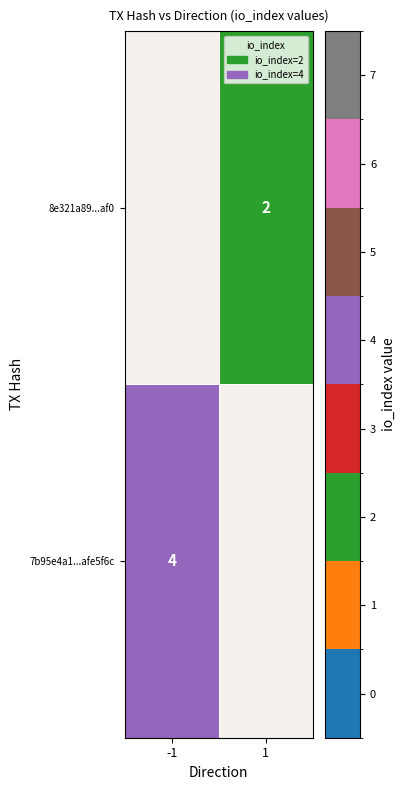

The value of 7b95e4a1...afe5f6c at -1 is 1. True or false?

False